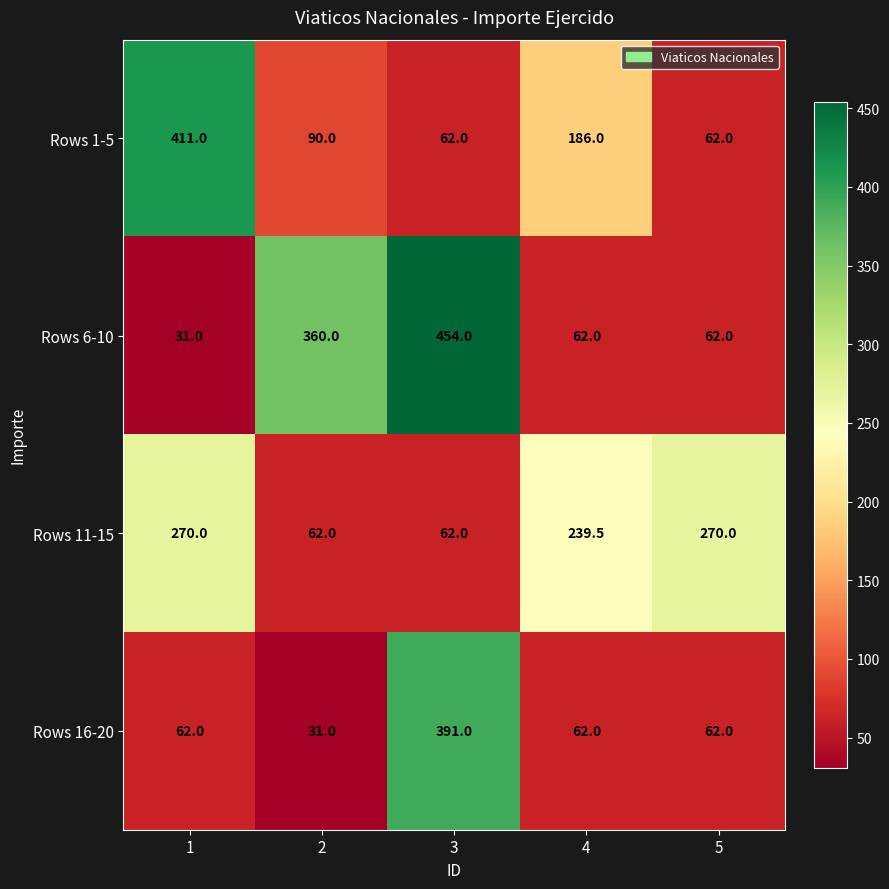

What is the sum of all Rows 16-20 values?

608.0